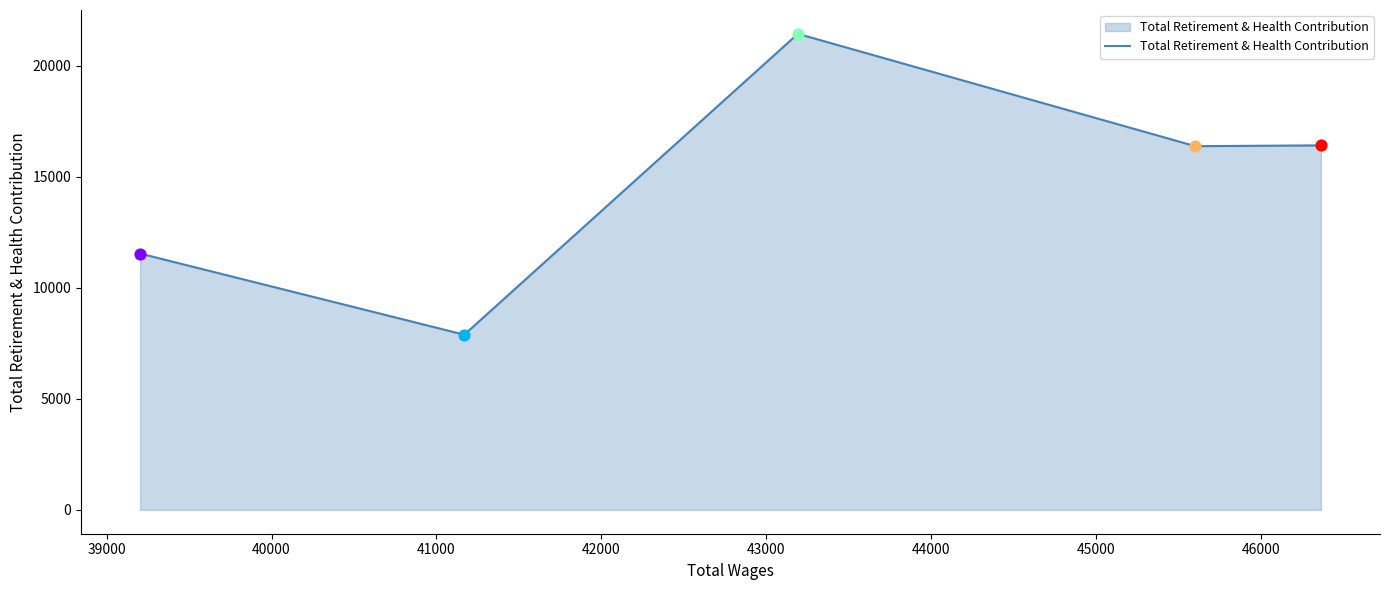

What is the minimum value shown in the chart?

7894